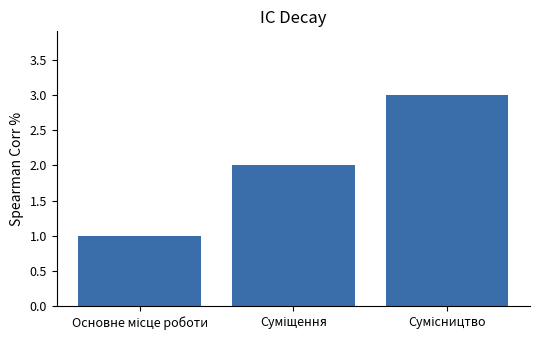

What is the maximum value shown in the chart?

3